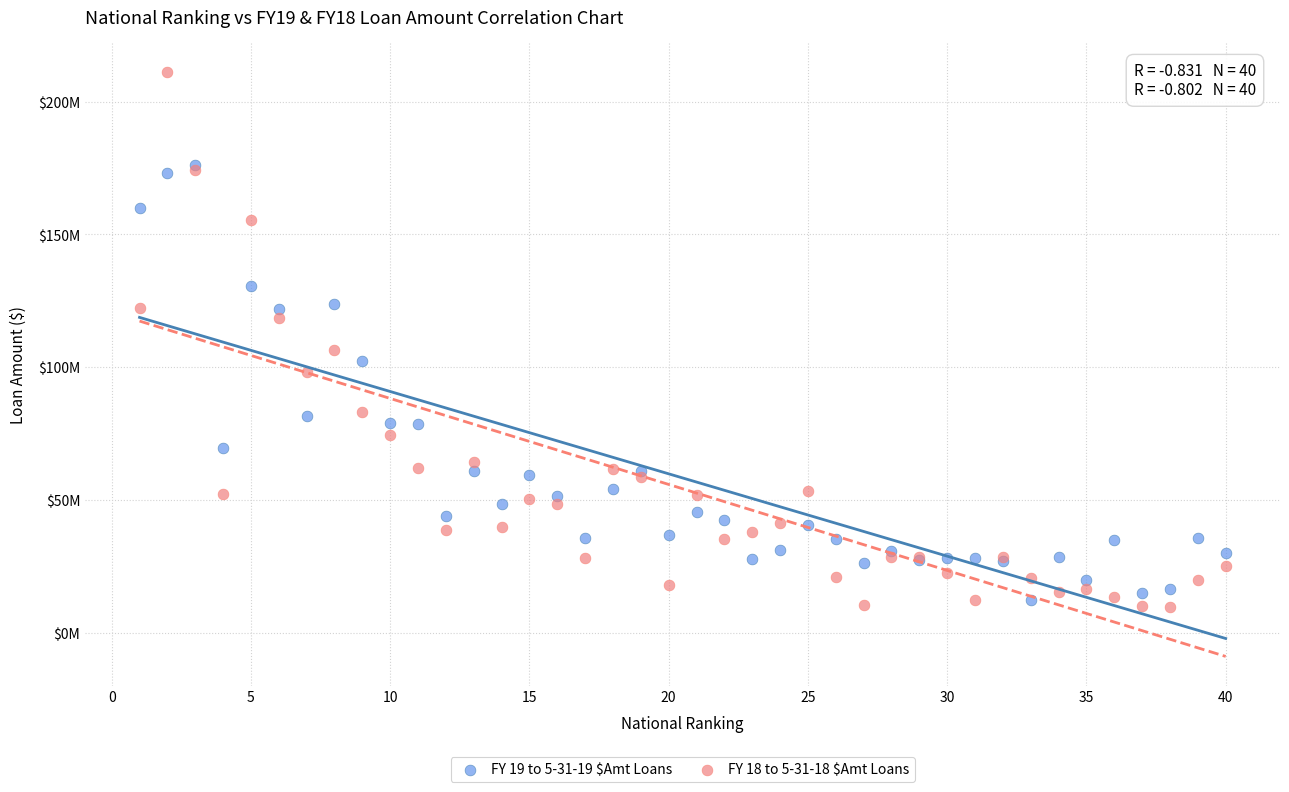

Which series reaches the maximum Y coordinate?

FY 18 to 5-31-18 $Amt Loans